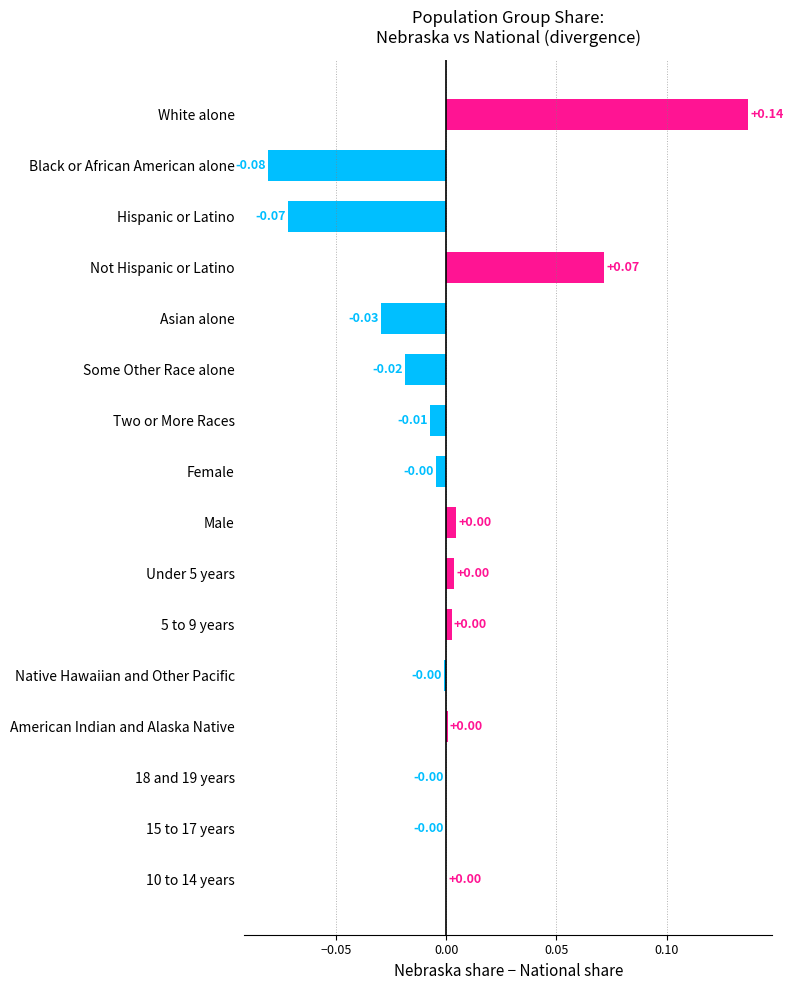

Which label corresponds to the largest value in the chart?

White alone